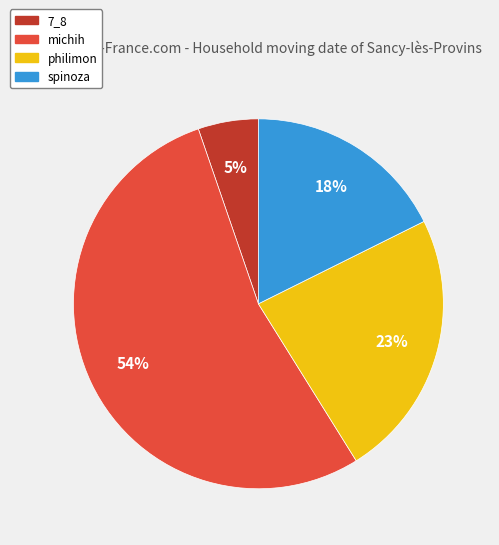

Which category has the biggest portion of the pie?

michih